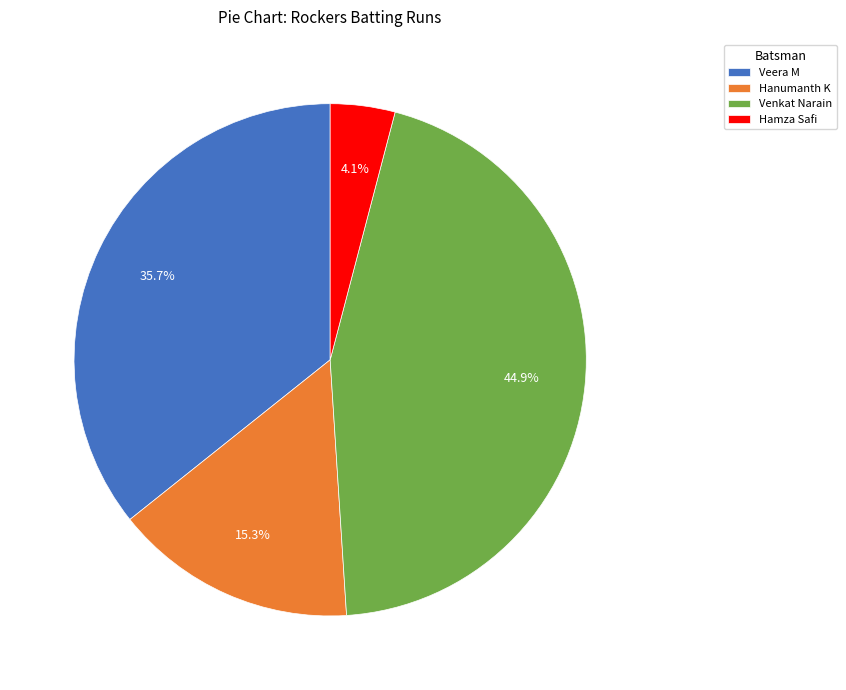

Combined, what portion of the pie is Hamza Safi and Venkat Narain?

49.0%